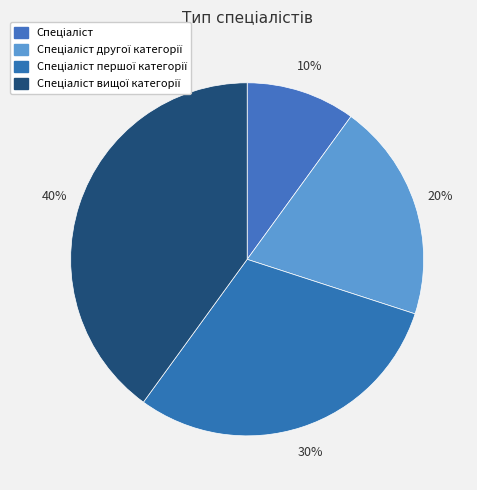

How many segments does this pie chart have?

4